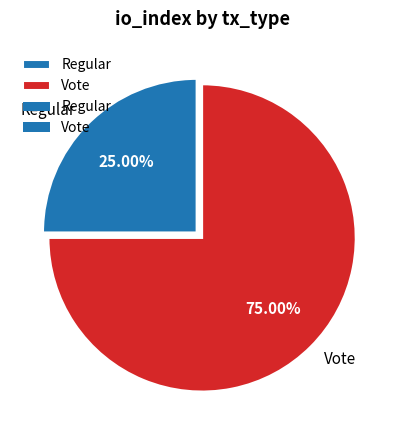

Rank the categories by value from lowest to highest.

Regular, Vote